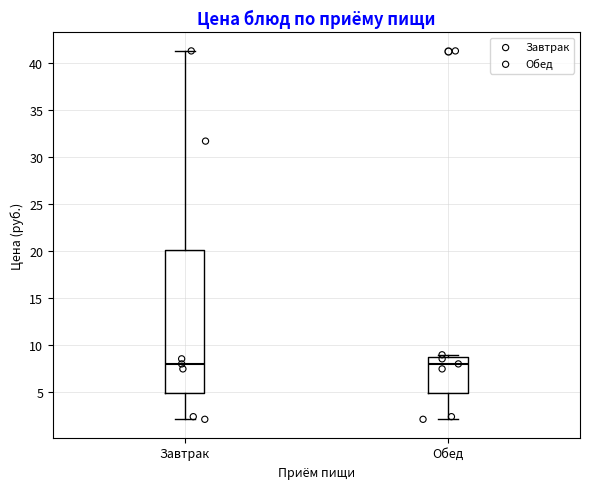

Reading left to right, read every box against the y-axis: the position of its median line, the range the box covers, and the ends of its whiskers. The values are not printed on the chart, so give them approximately, as read against the axis.

Завтрак: median 8.0, box 5.0 to 20.0, whiskers 2.0 to 41.5
Обед: median 8.0, box 5.0 to 8.5, whiskers 2.0 to 9.0